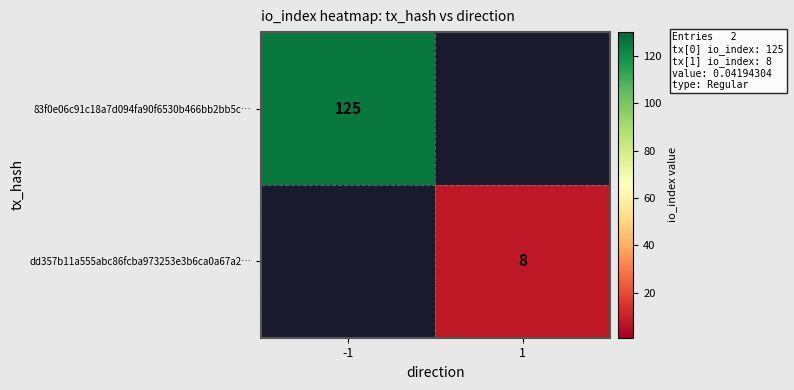

The dd357b11a555abc86fcba973253e3b6ca0a67a2… series shows 8 at 1. True or false?

True